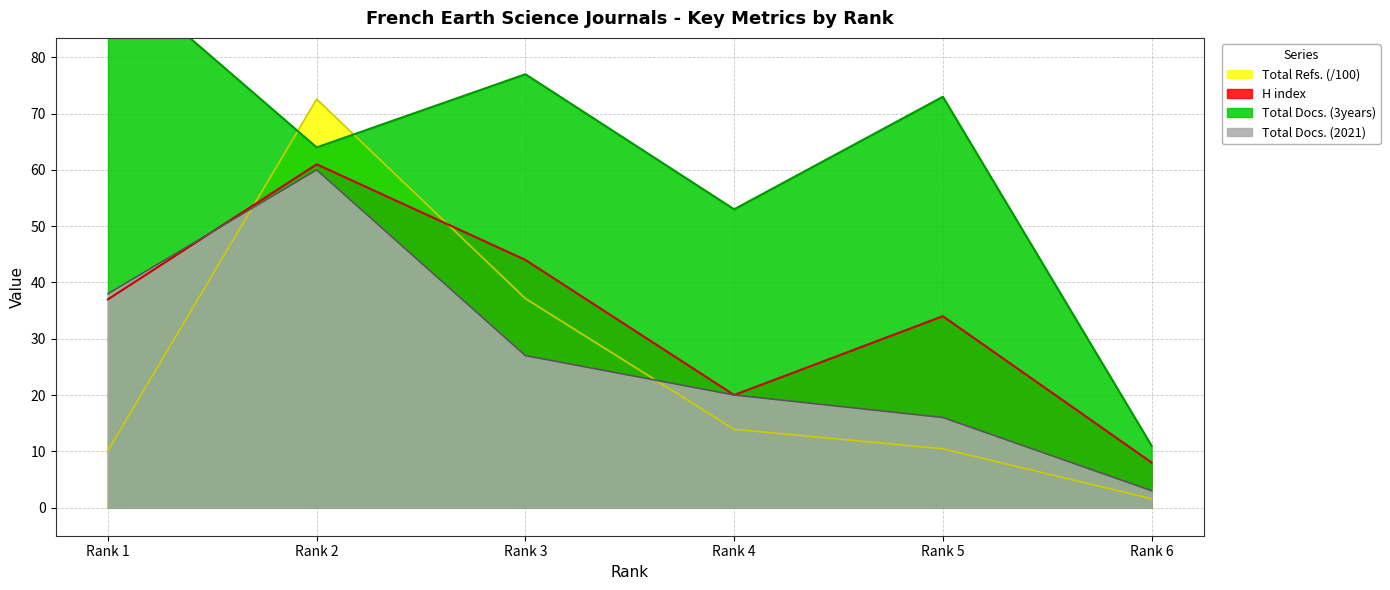

At which label does Total Refs. (/100) reach its peak?

Rank 2